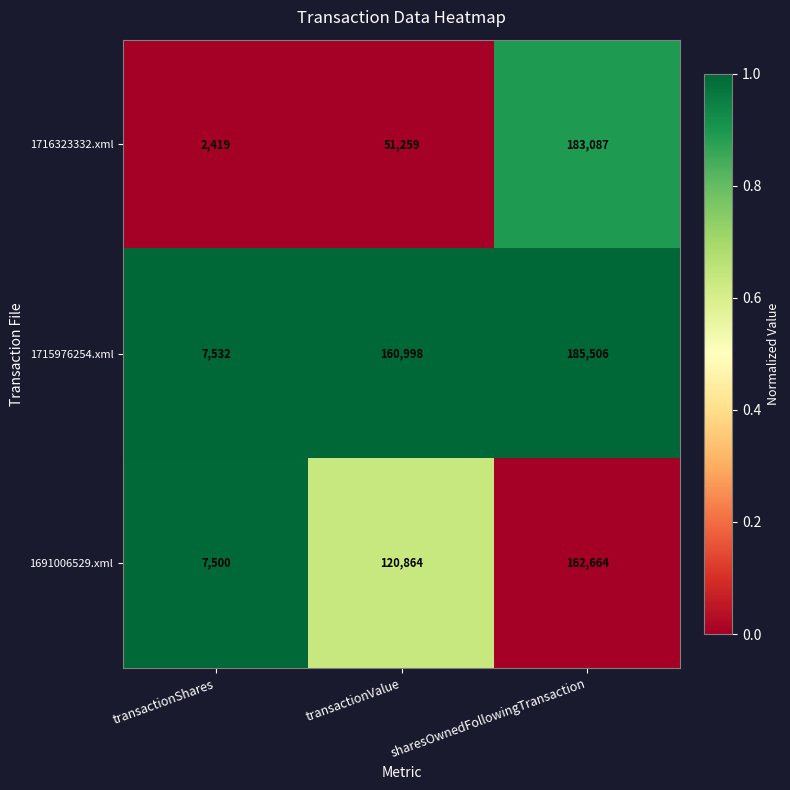

What is the total value across all series at transactionValue?

333121